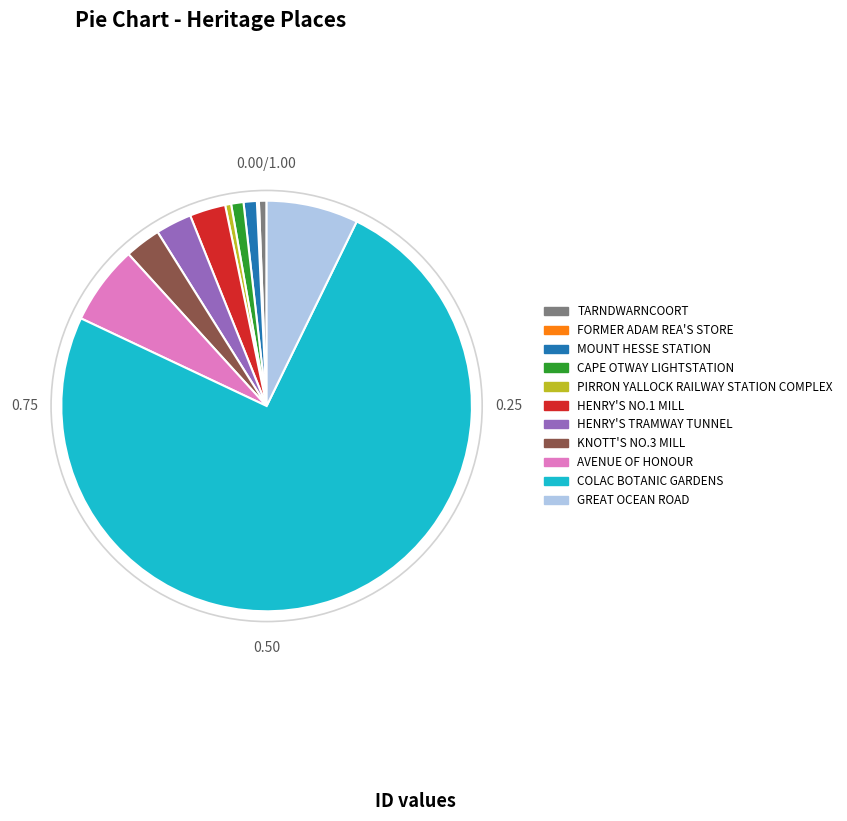

Is it true that CAPE OTWAY LIGHTSTATION is 11% of the pie?

False